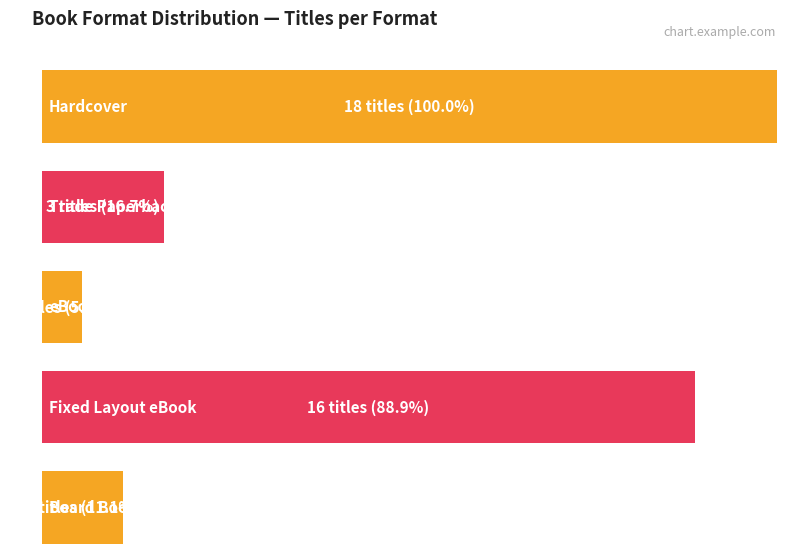

At which category does the chart reach its peak across all series?

Hardcover